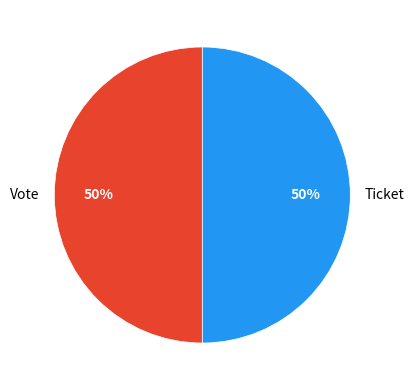

True or false: Ticket accounts for 43% of the total.

False